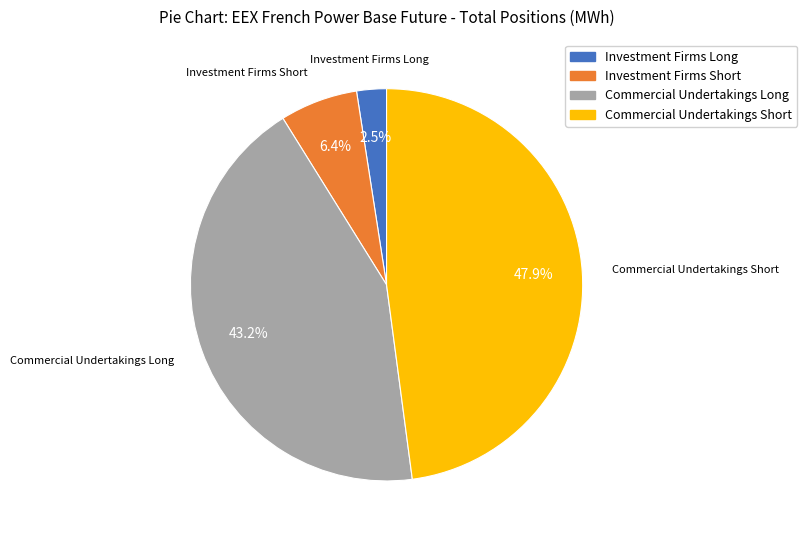

Is there any slice that represents more than half of the pie?

No